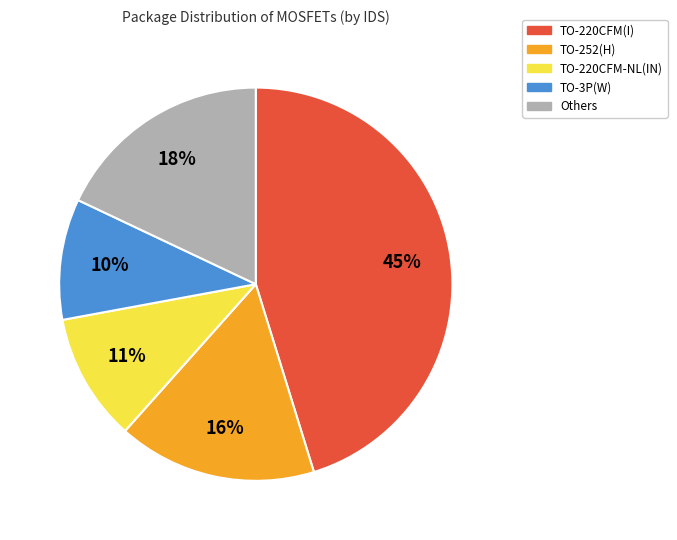

Is there any slice that represents more than half of the pie?

No